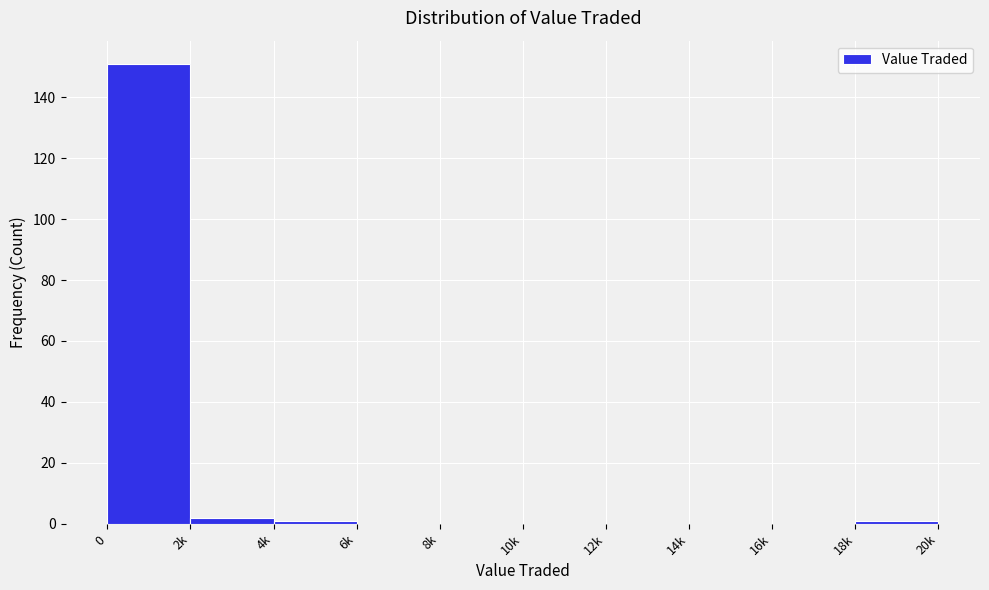

Reading right to left, what are all the values shown in this chart?

18k=1	16k=0	14k=0	12k=0	10k=0	8k=0	6k=0	4k=1	2k=2	0=151